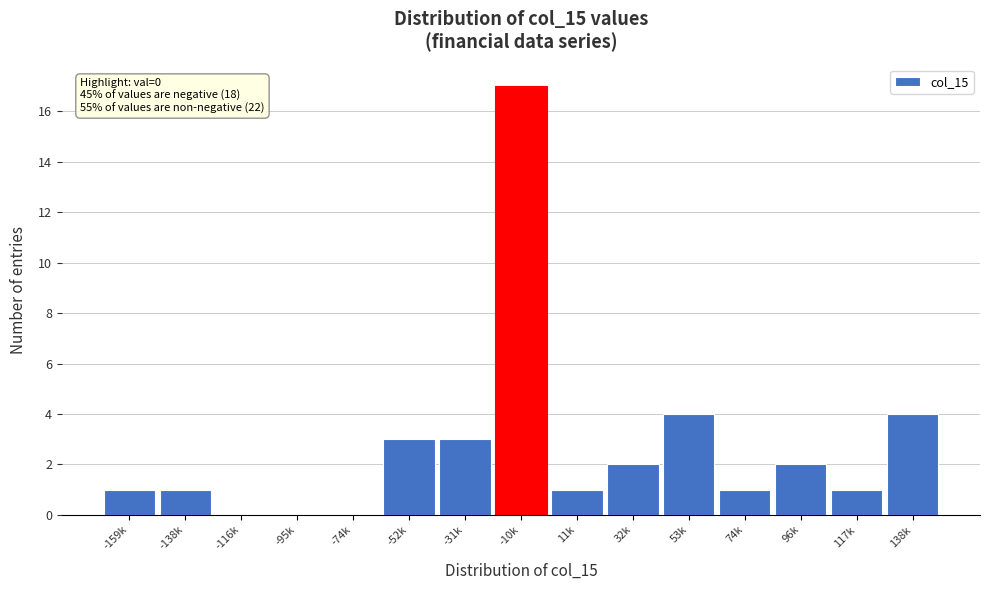

Reading left to right, extract all data points from this chart.

-159k=1	-138k=1	-116k=0	-95k=0	-74k=0	-52k=3	-31k=3	-10k=17	11k=1	32k=2	53k=4	74k=1	96k=2	117k=1	138k=4